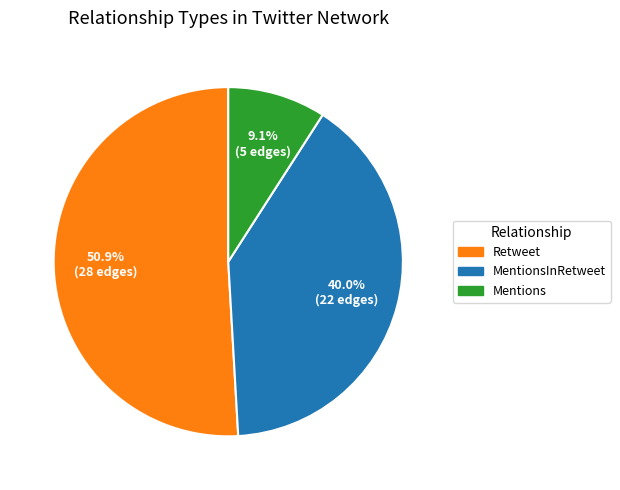

Does any single category account for the majority?

Yes